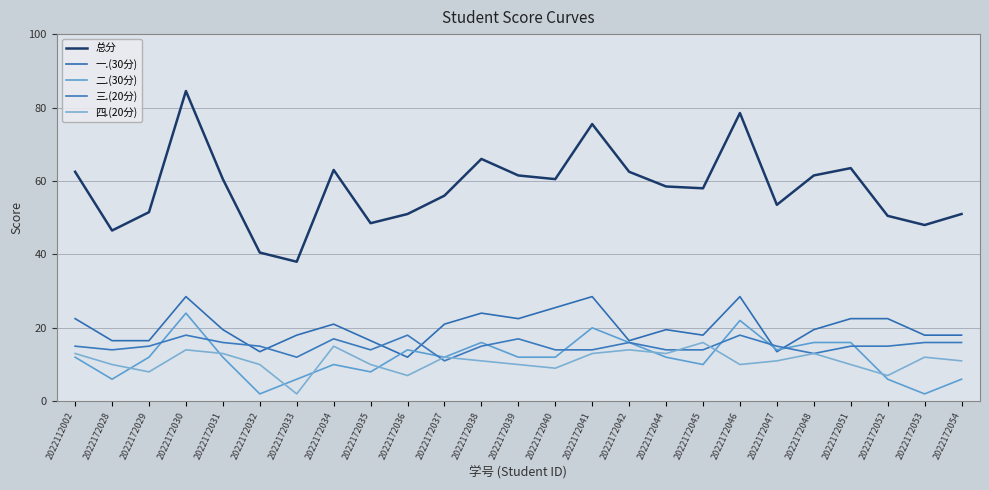

True or false: 一.(30分) has a value of 21.0 at 2022172034.

True